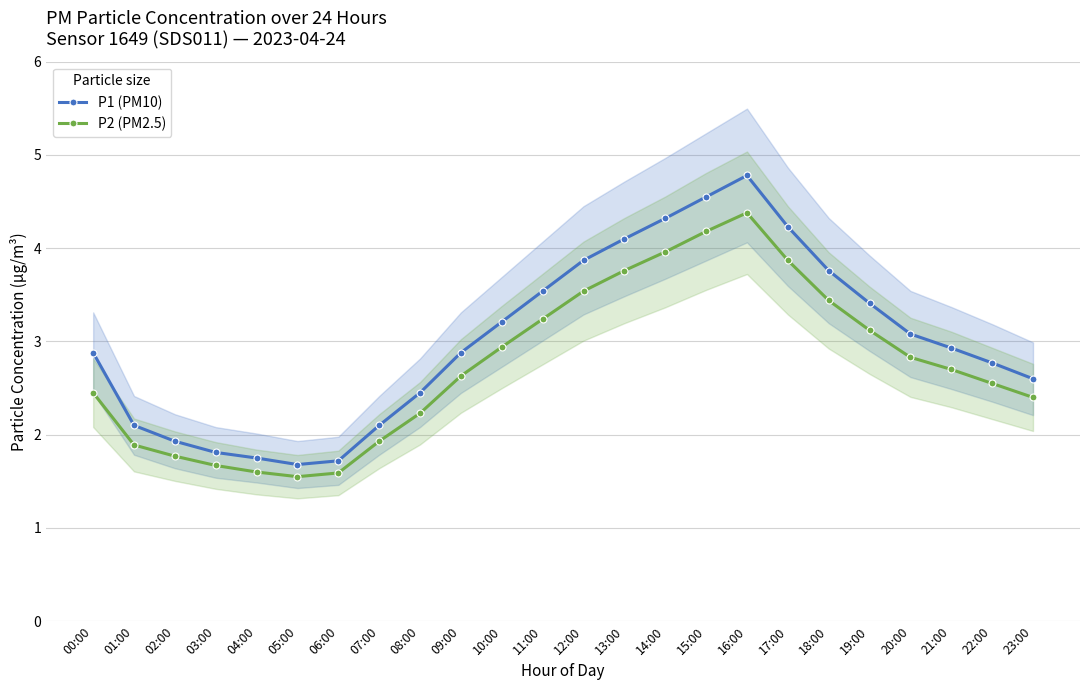

In P1 (PM10), how many points are lower than both neighbors (excluding endpoints)?

1